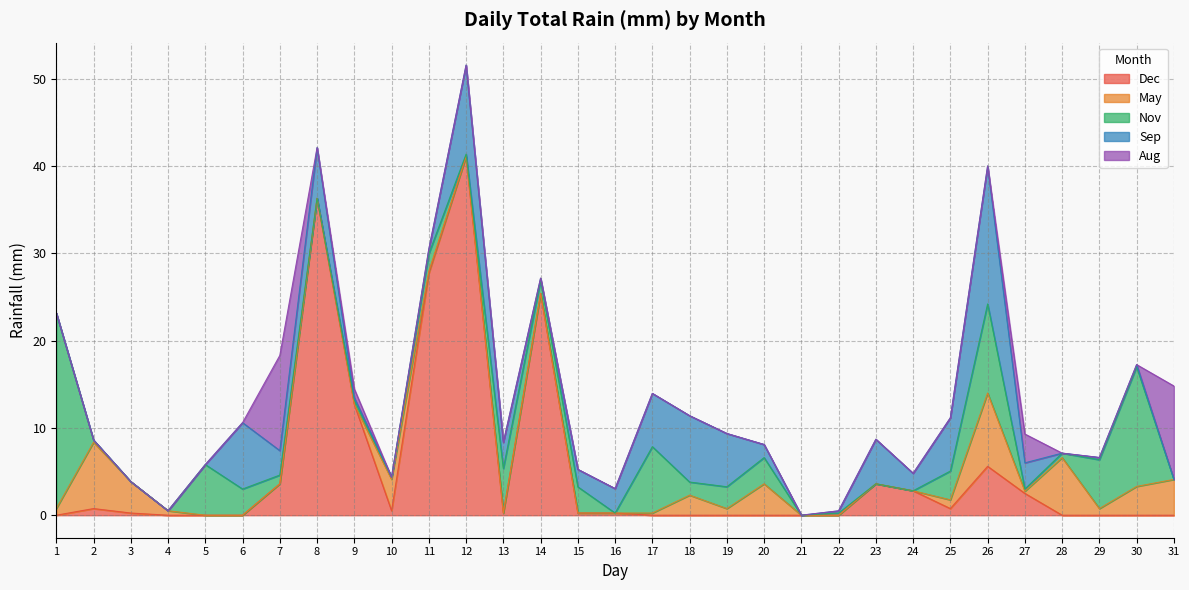

Which series has the largest range (max minus min)?

Dec